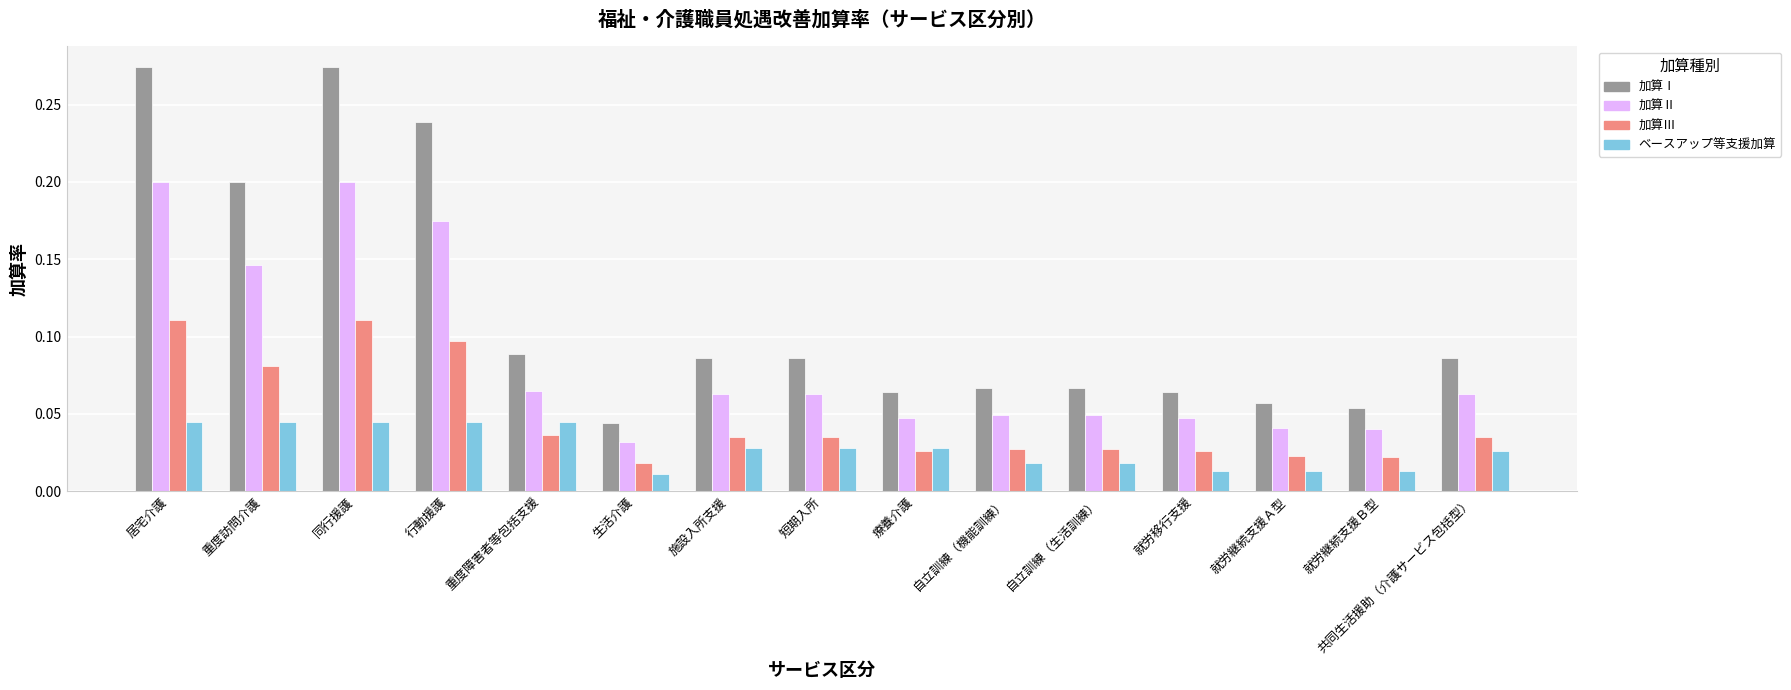

How many distinct data groups are displayed?

4